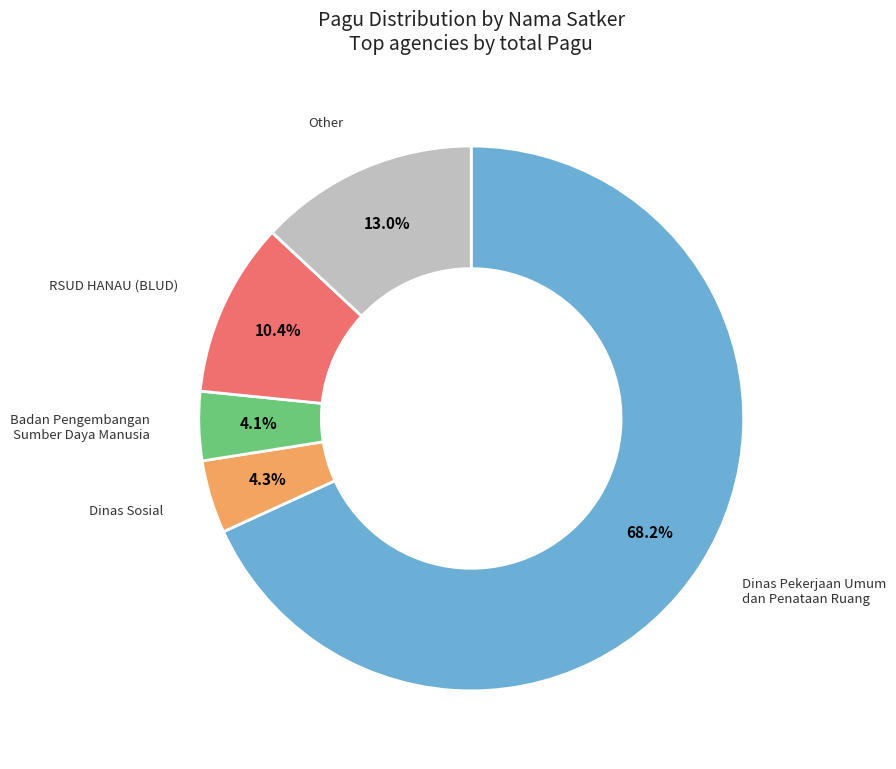

To the nearest percent, what is the average slice percentage?

20%